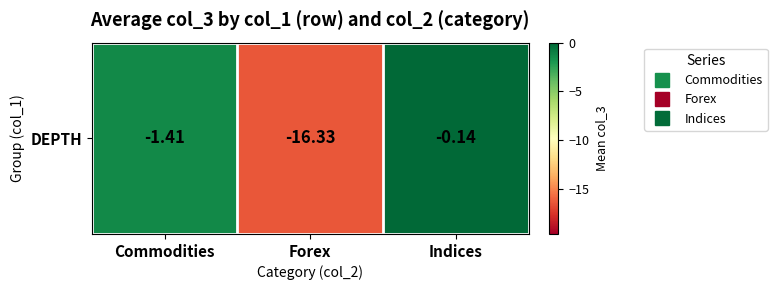

At which label does the data first exceed -1?

Indices